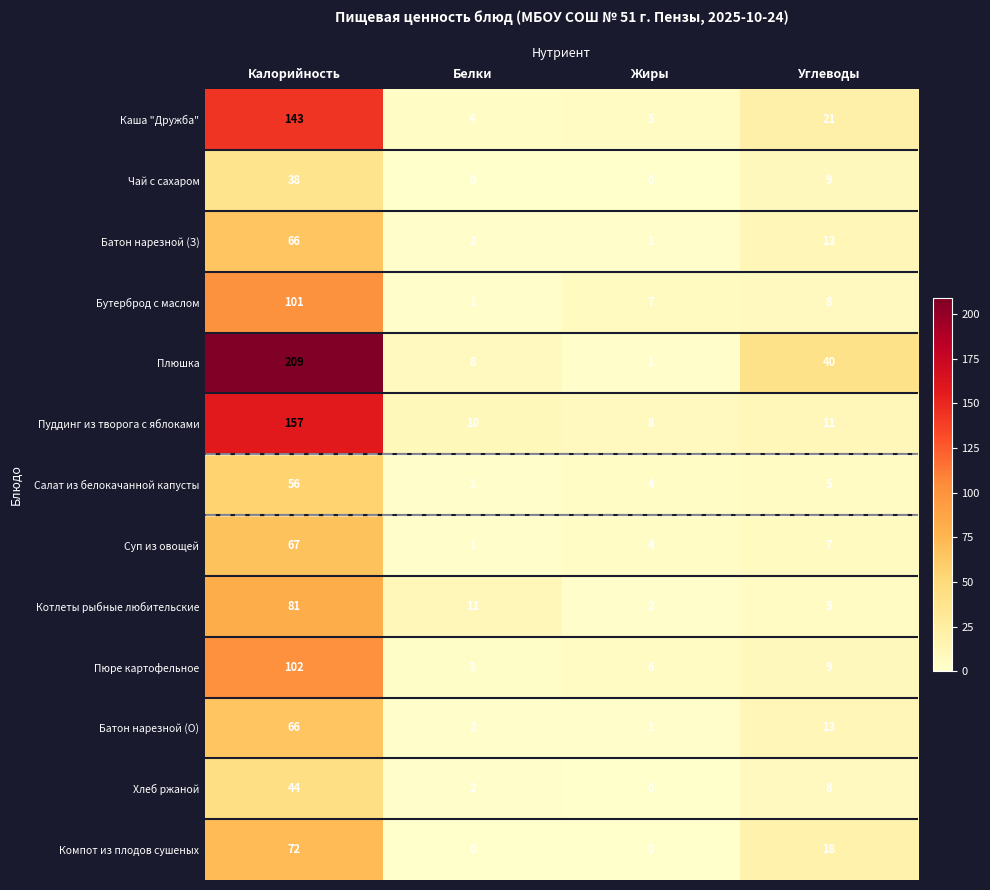

Which series has the largest total across all categories?

Плюшка